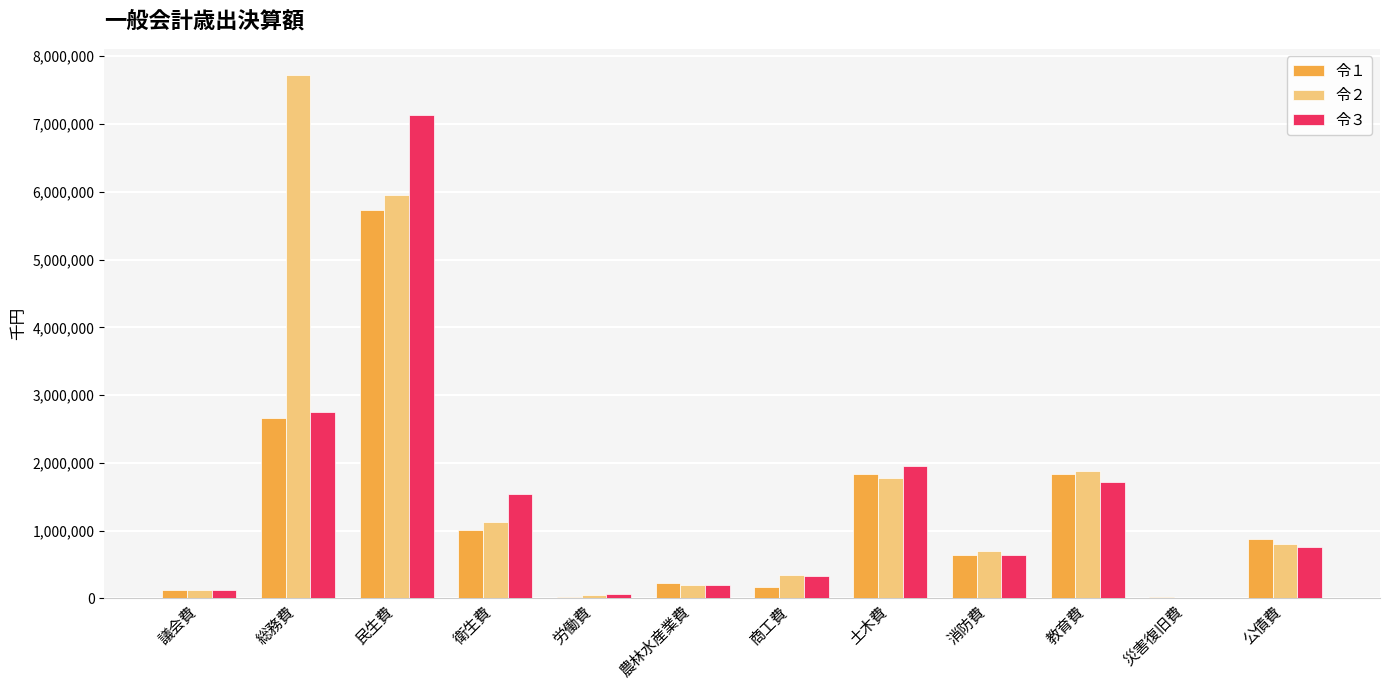

What is the total value across all series at 商工費?

854296